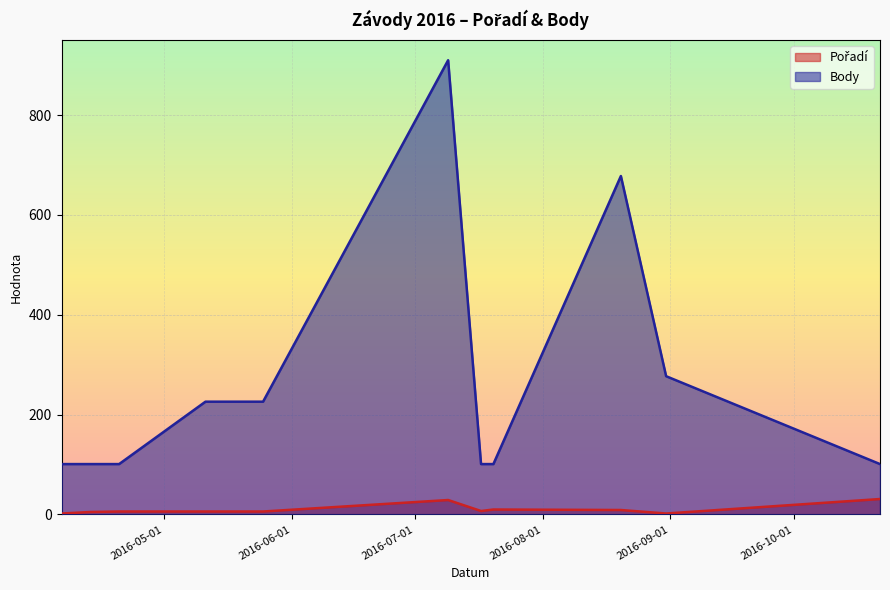

At 2016-05-25, list the series in order from largest to smallest.

Body, Pořadí